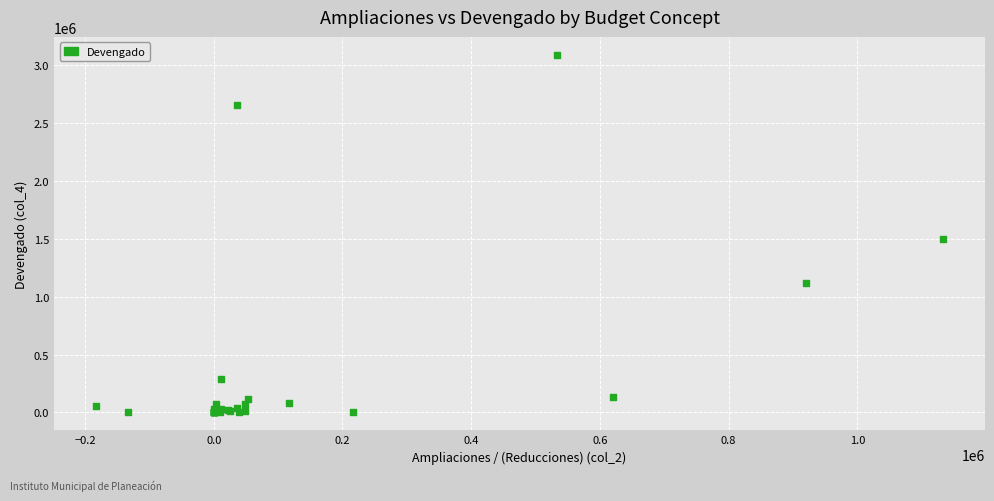

What Y value in the scatter plot is closest to 1543878?

1500128.9